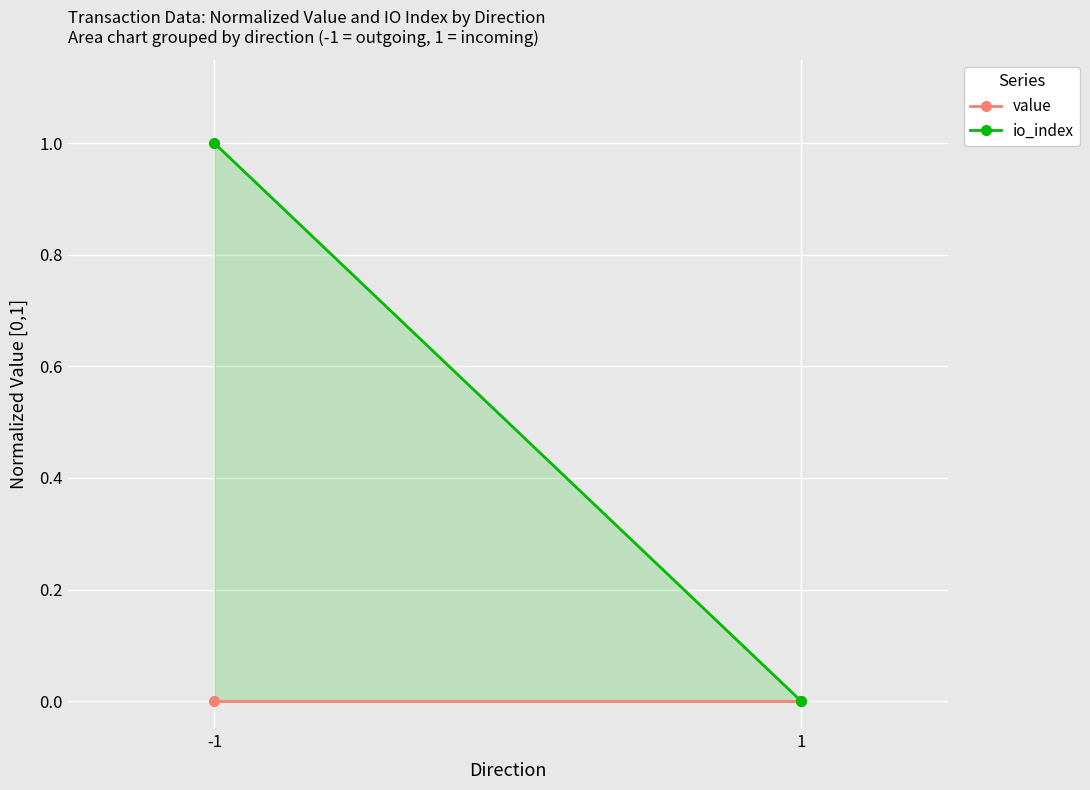

Rank the series at 1 from highest to lowest value.

value, io_index